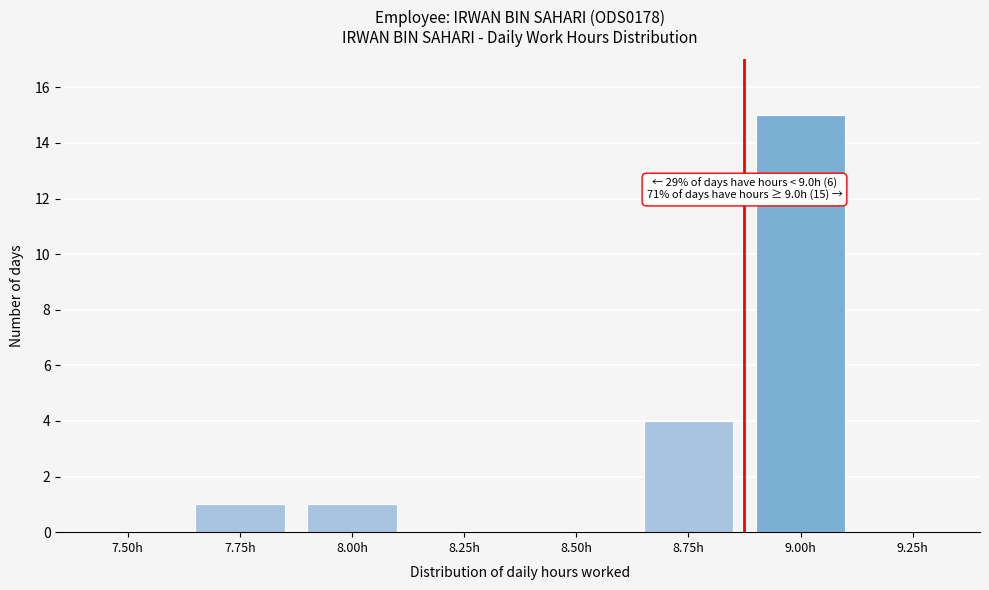

Reading left to right, extract all data points from this chart.

7.50h=0	7.75h=1	8.00h=1	8.25h=0	8.50h=0	8.75h=4	9.00h=15	9.25h=0